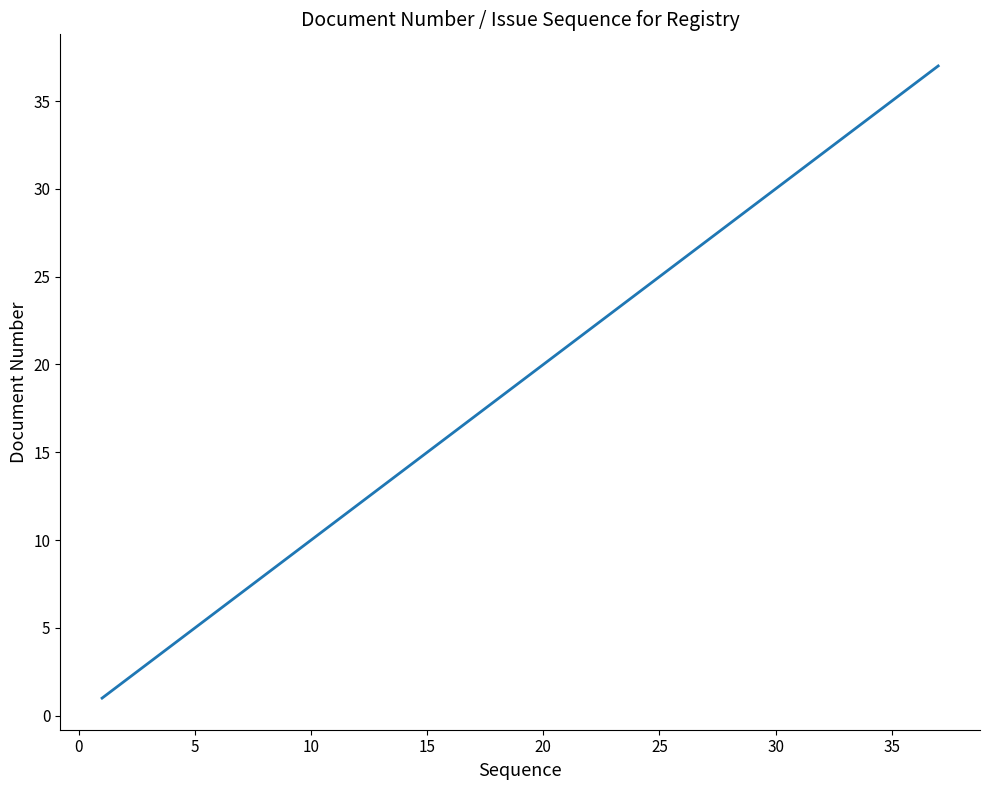

What is the maximum value shown in the chart?

37